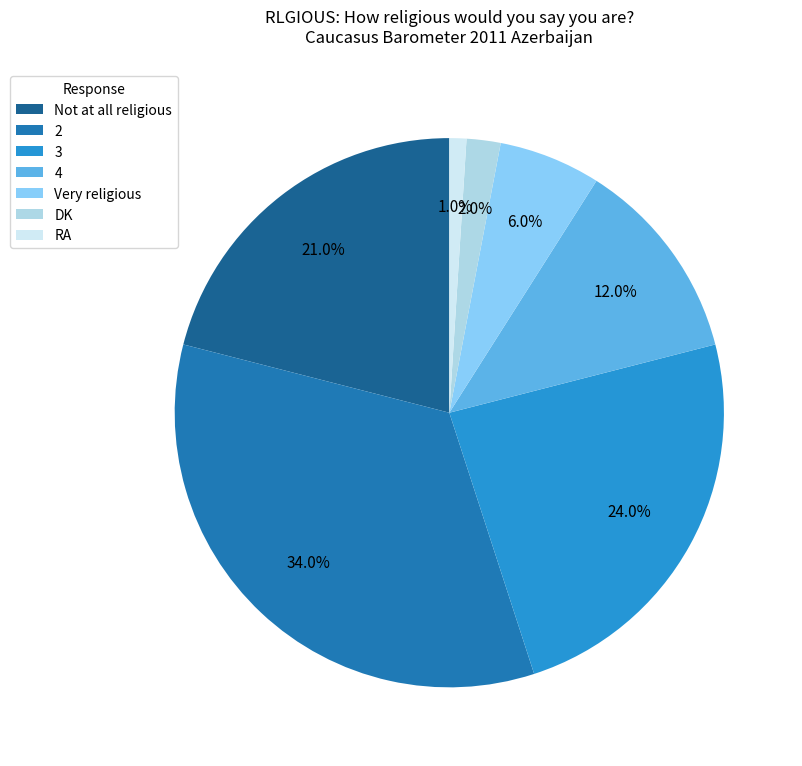

What portion of the pie excludes 3?

76.0%